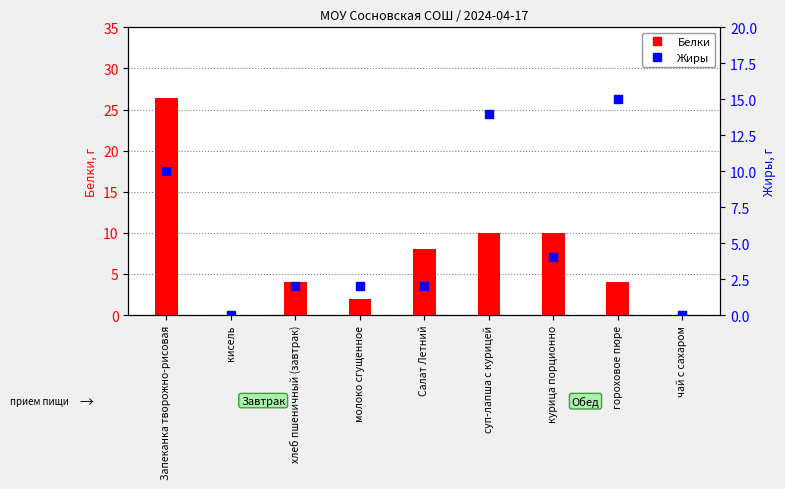

Which series reaches the minimum Y coordinate?

Белки